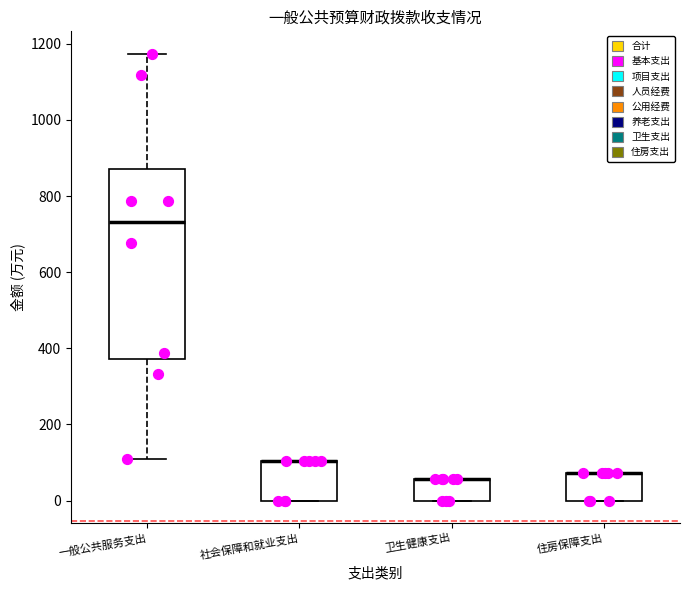

Where is the lower edge of the box for 社会保障和就业支出 on the y-axis? The values are not printed on the chart, so give them approximately, as read against the axis.

0